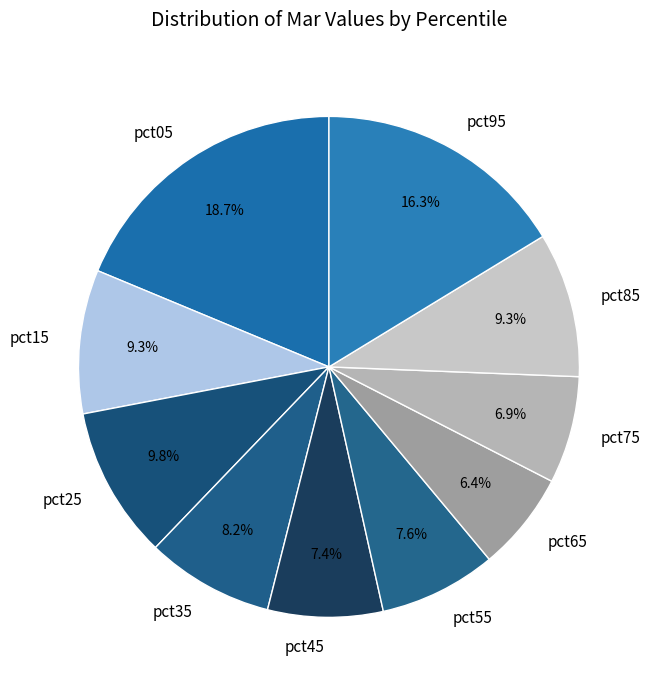

Does any single category account for the majority?

No